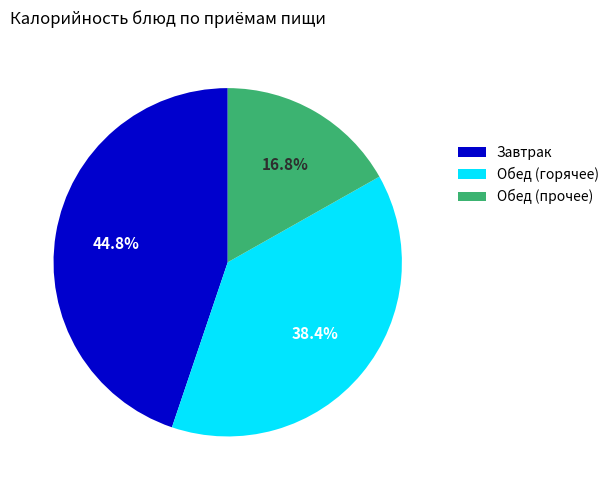

Rank the categories by value from highest to lowest.

Завтрак, Обед (горячее), Обед (прочее)